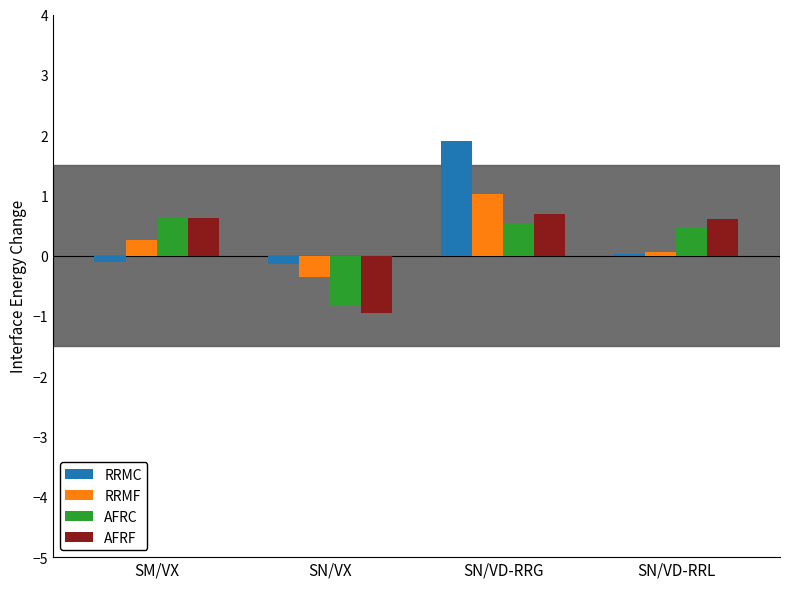

Is the value of RRMC at SN/VD-RRL greater than the value of AFRC at SM/VX?

No